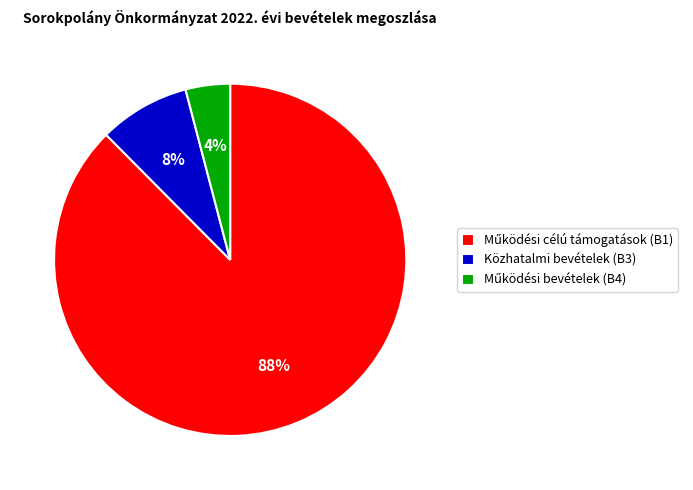

Is it true that Közhatalmi bevételek (B3) is 1% of the pie?

False